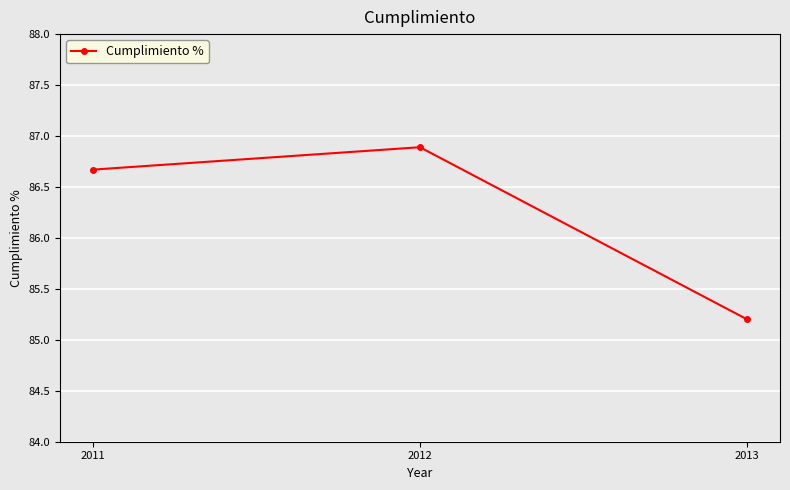

Reading right to left, list all the values displayed in this chart.

85.2	86.9	86.7